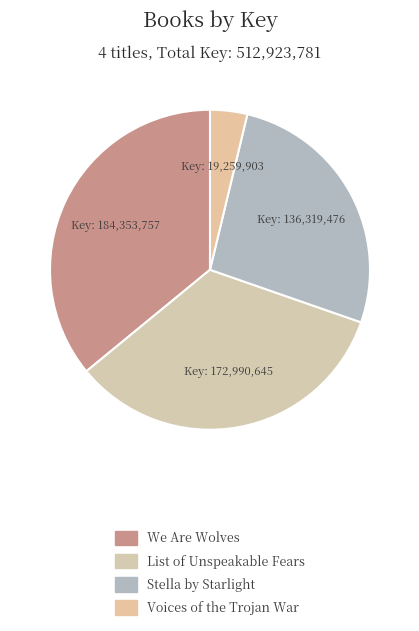

Does List of Unspeakable Fears represent more than half of the total?

No